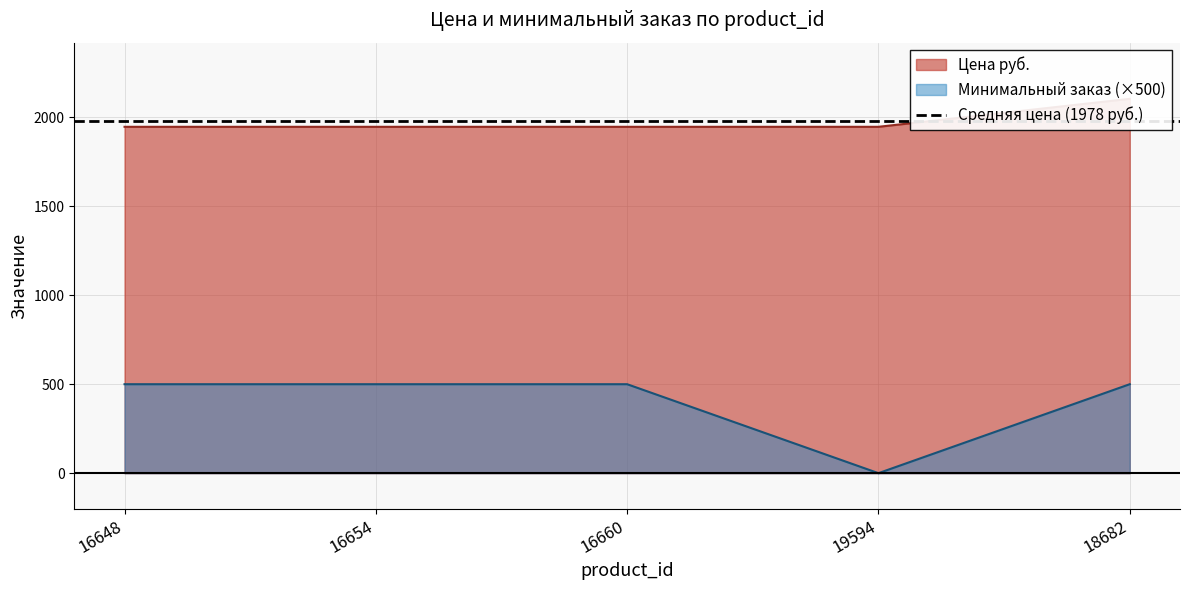

True or false: Цена руб. and Минимальный заказ intersect in this chart.

False